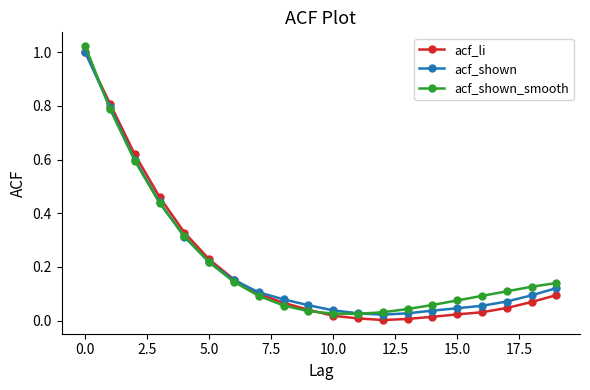

In acf_li, how many points are lower than both neighbors (excluding endpoints)?

1